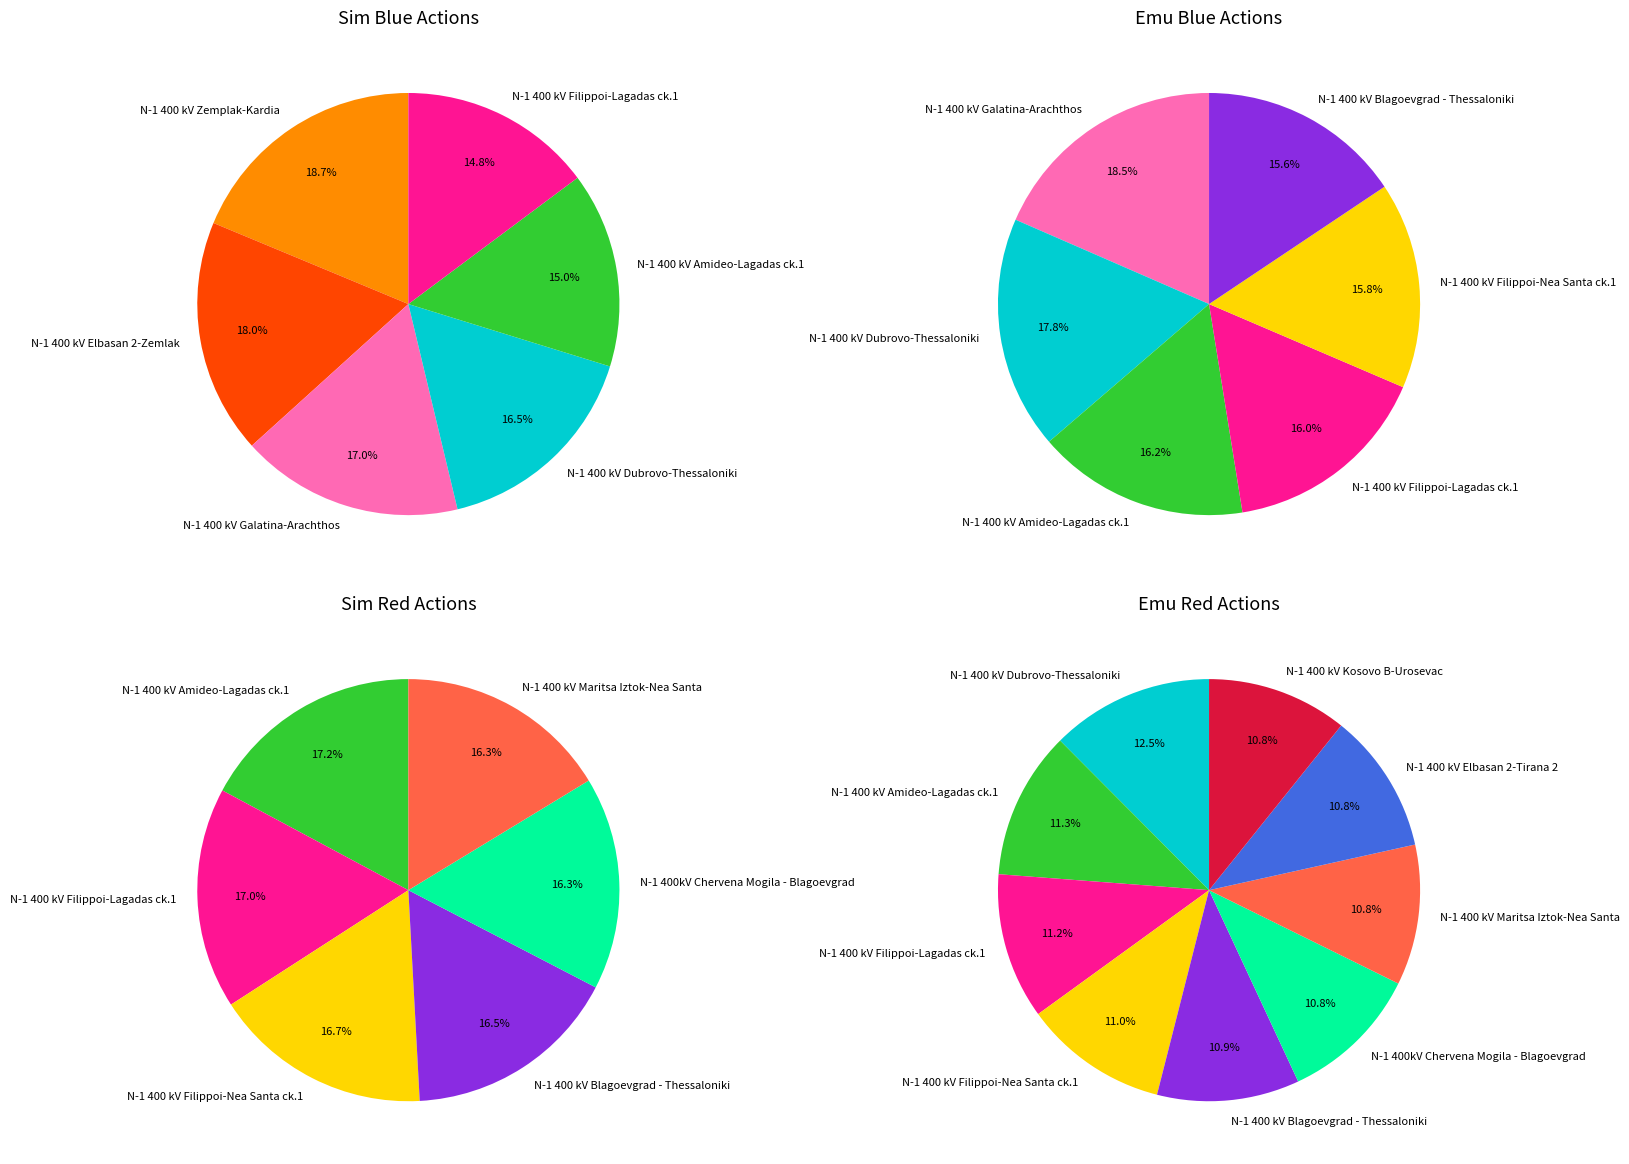

Approximately how many times larger is the value at N-1 400 kV Zemplak-Kardia compared to N-1 400 kV Galatina-Arachthos?

1.1